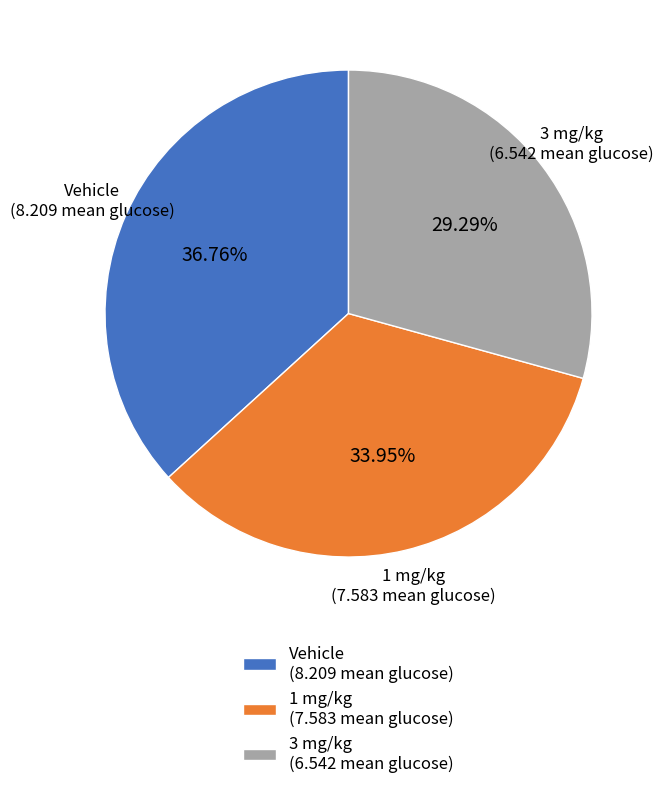

Approximately how many times larger is the value at 3 mg/kg compared to Vehicle?

0.8